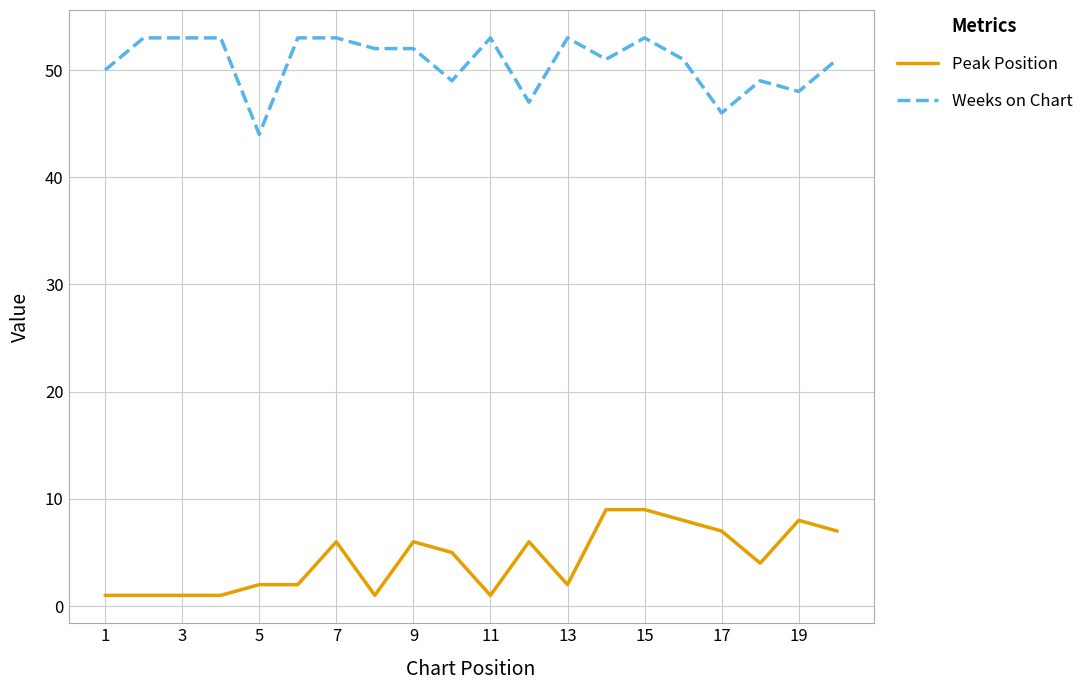

What is the difference between the maximum and minimum values in the Peak Position series?

8